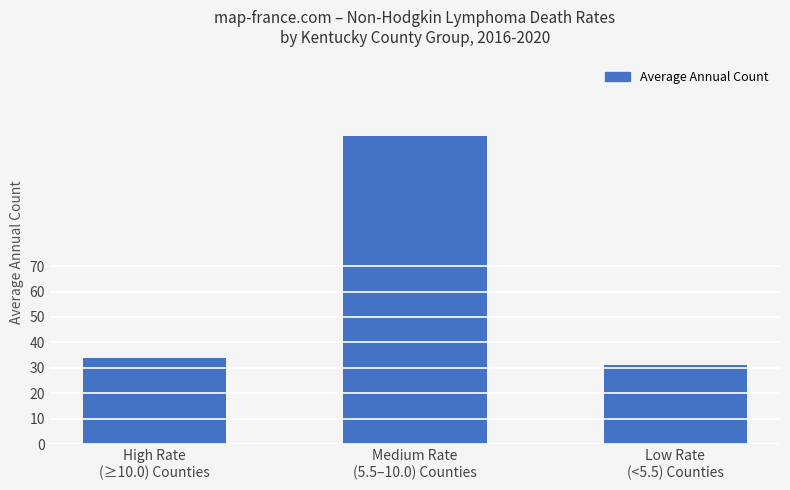

Which has a higher value, Medium Rate
(5.5–10.0) Counties or Low Rate
(<5.5) Counties?

Medium Rate
(5.5–10.0) Counties